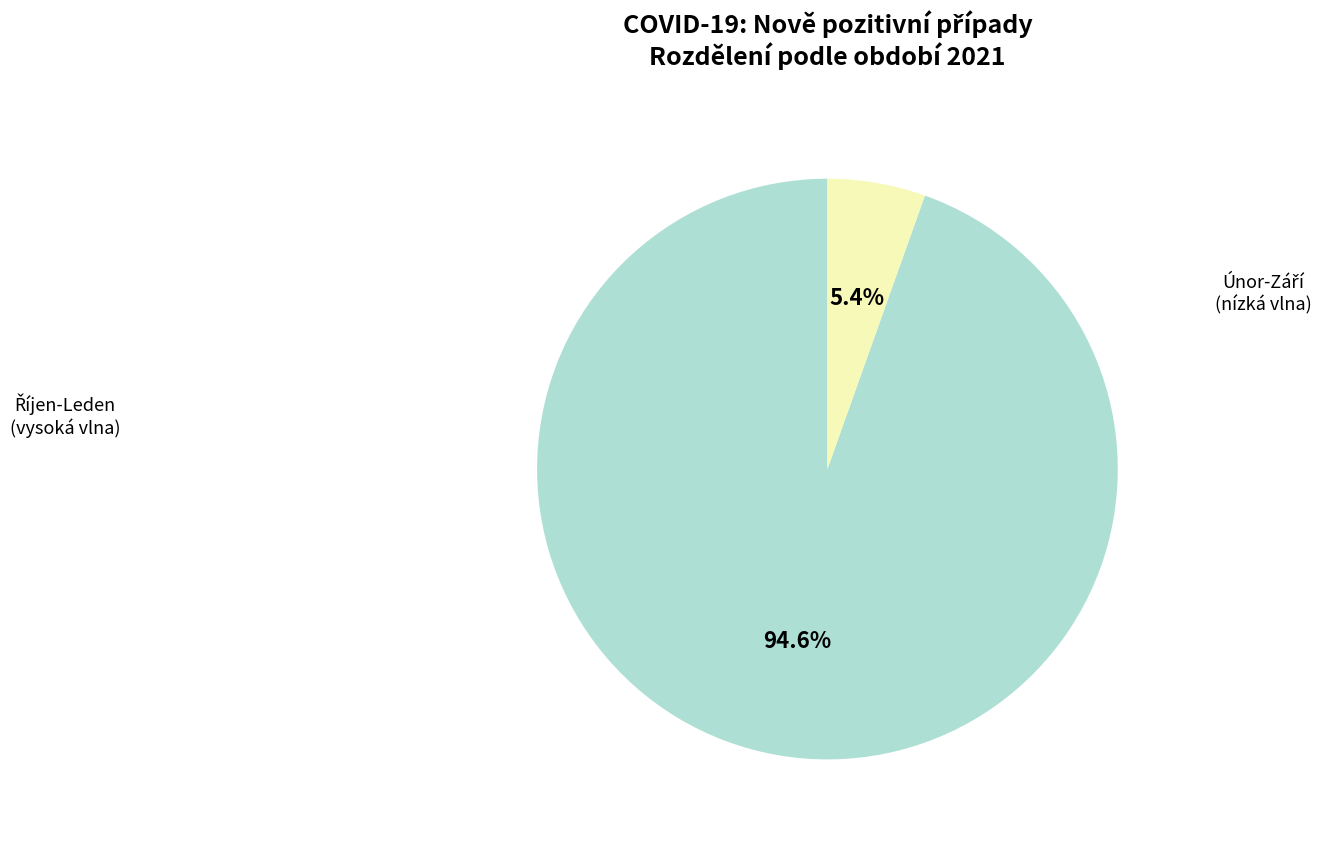

Is there a majority slice in this chart?

Yes